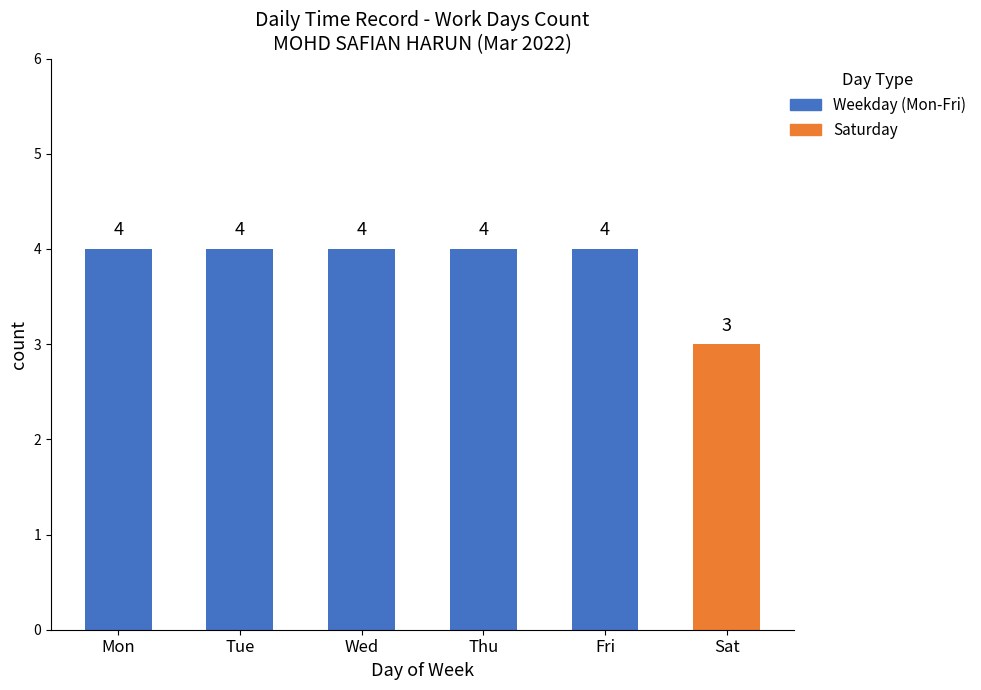

Which category has the lowest value across all series?

Sat